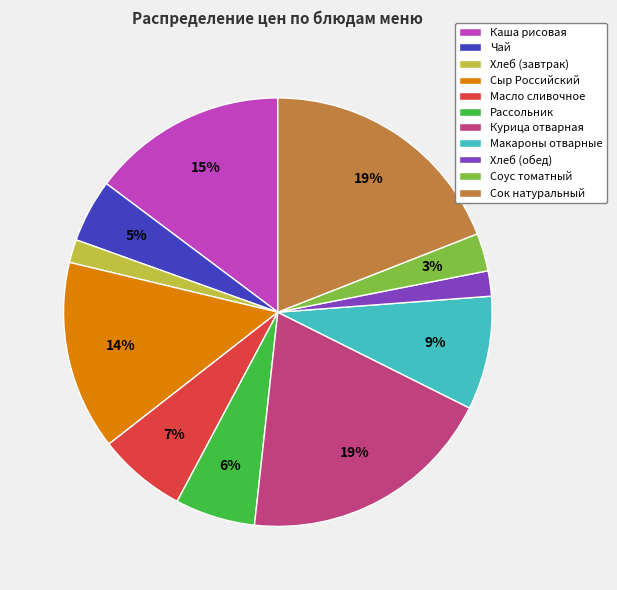

To the nearest percent, what is the combined percentage of Соус томатный and Курица отварная?

22%